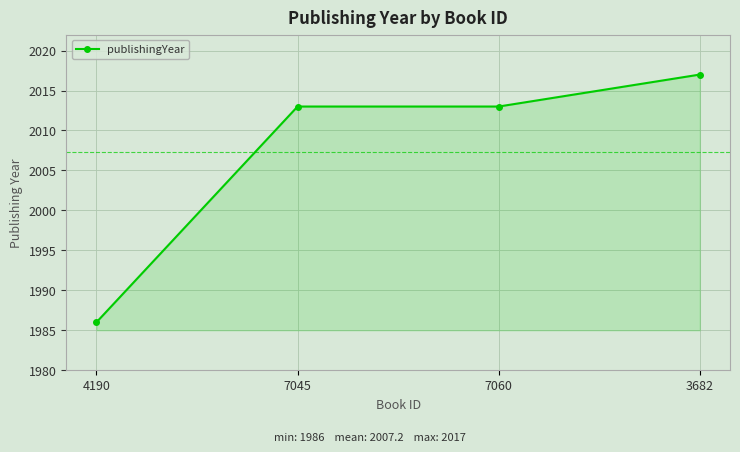

True or false: the data has more than 2 interior local peaks.

False